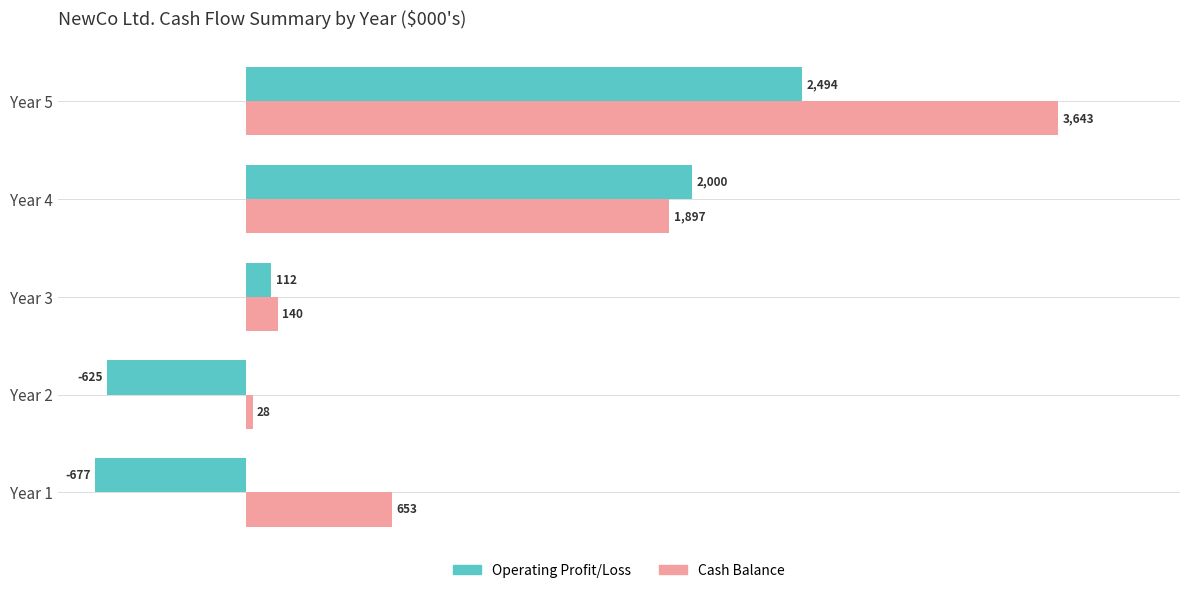

What is the smallest value displayed?

-677.5